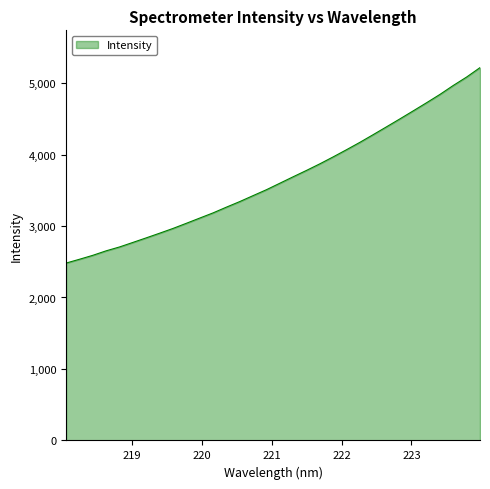

What is the difference between the maximum and minimum values?

2734.5